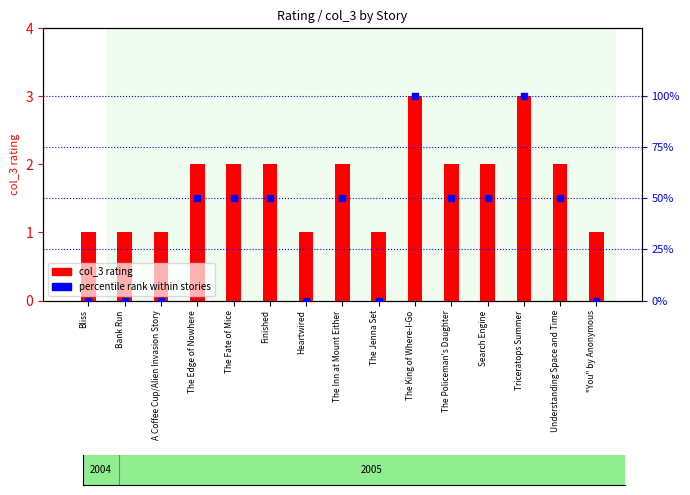

Which series contains the lowest Y value?

percentile rank within stories